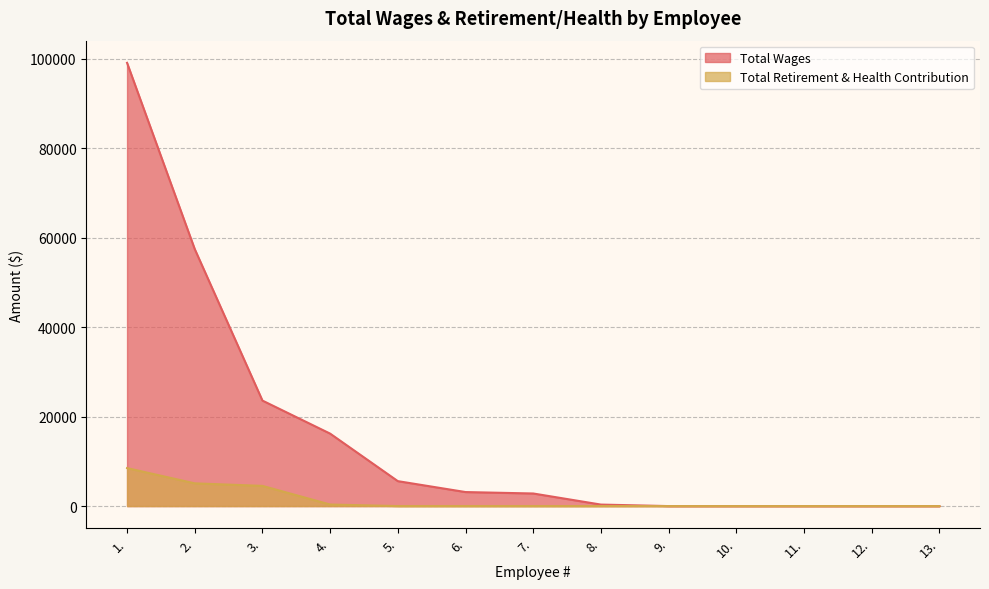

True or false: Total Wages has more than 0 interior local peaks.

False